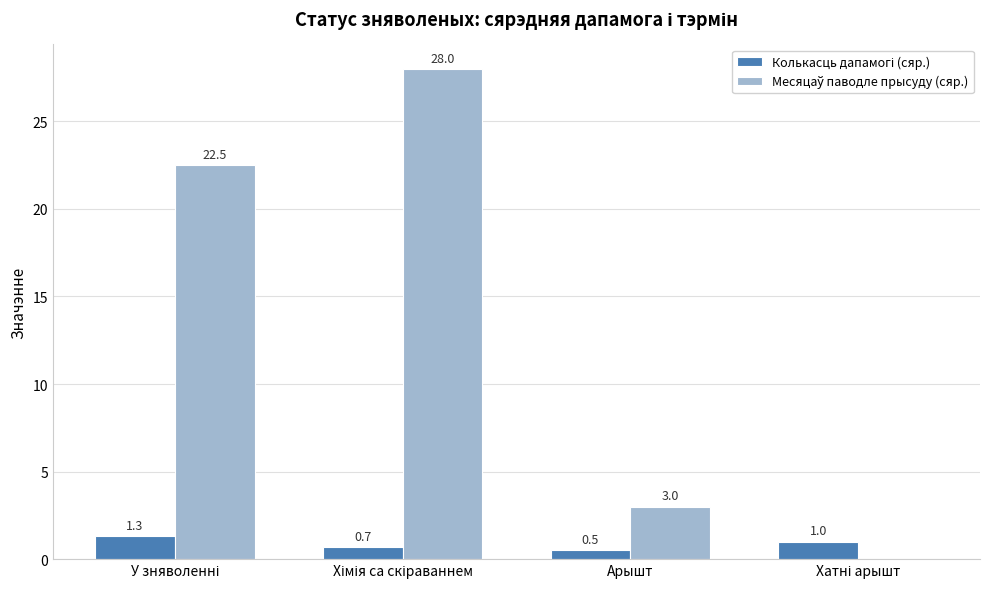

What is the total value across all series at Арышт?

3.5